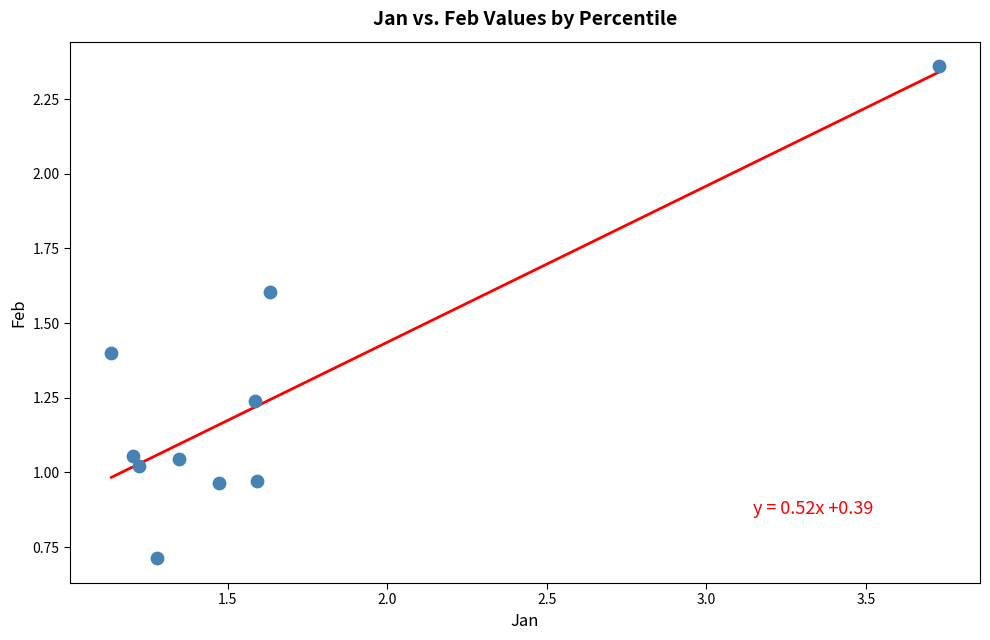

What is the average X value?

1.6